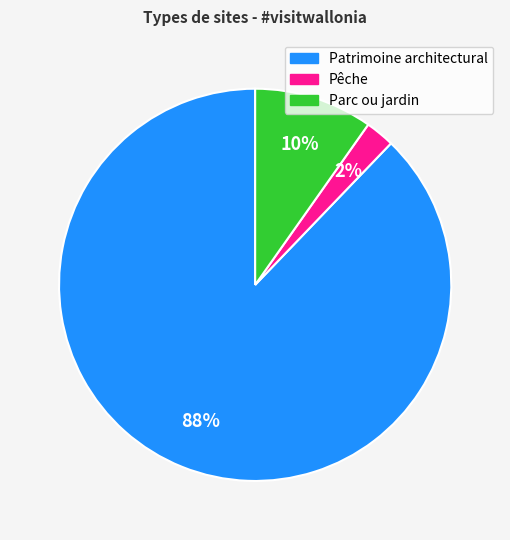

Between Pêche and Patrimoine architectural, which is larger?

Patrimoine architectural